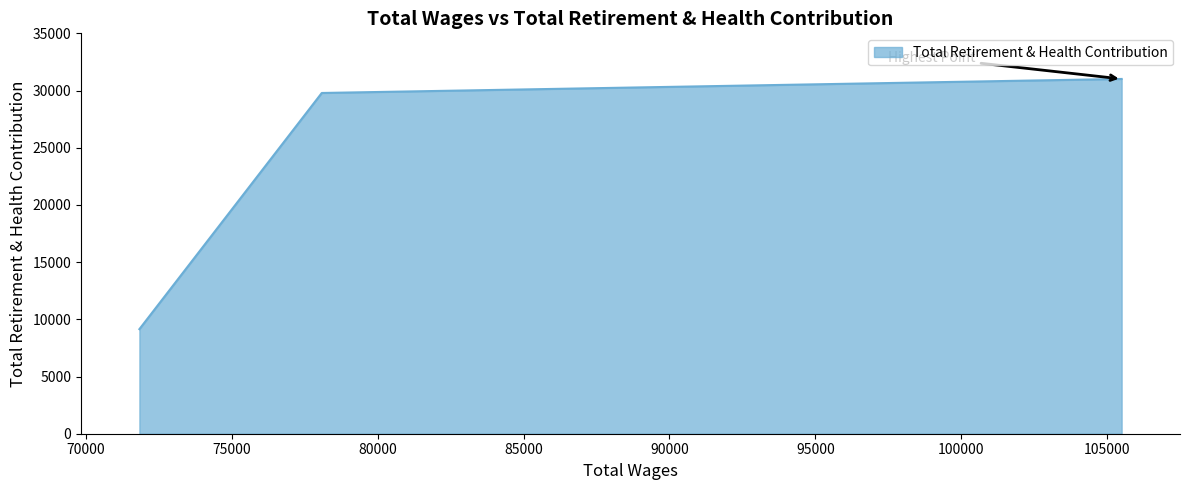

What is the difference between the values at 71838.0 and 78087.0?

20645